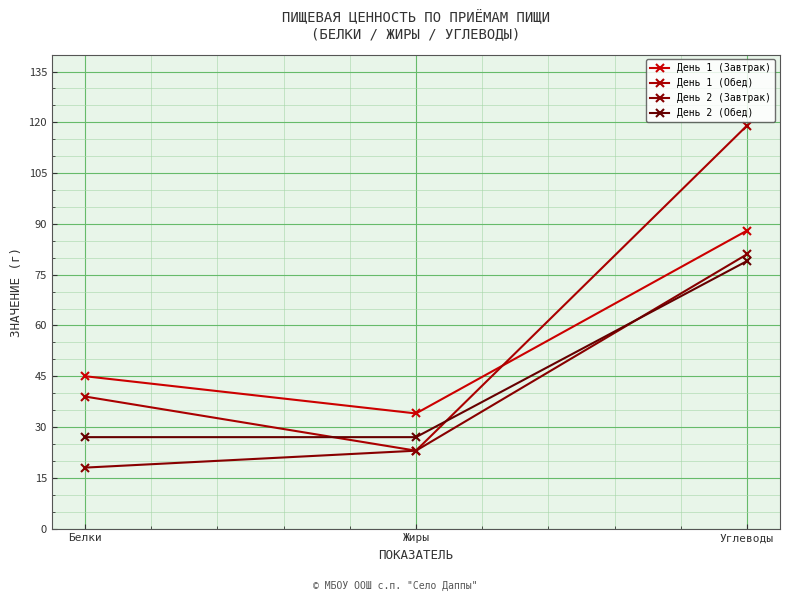

What is the difference between the highest and lowest values at Белки?

27